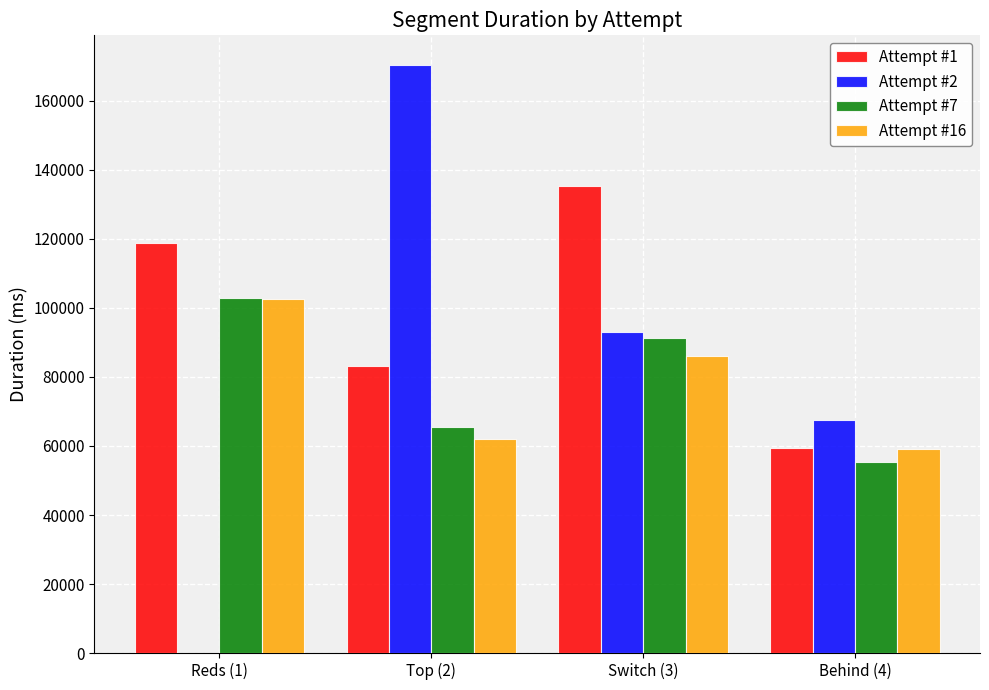

What is the maximum value shown in the chart?

170458